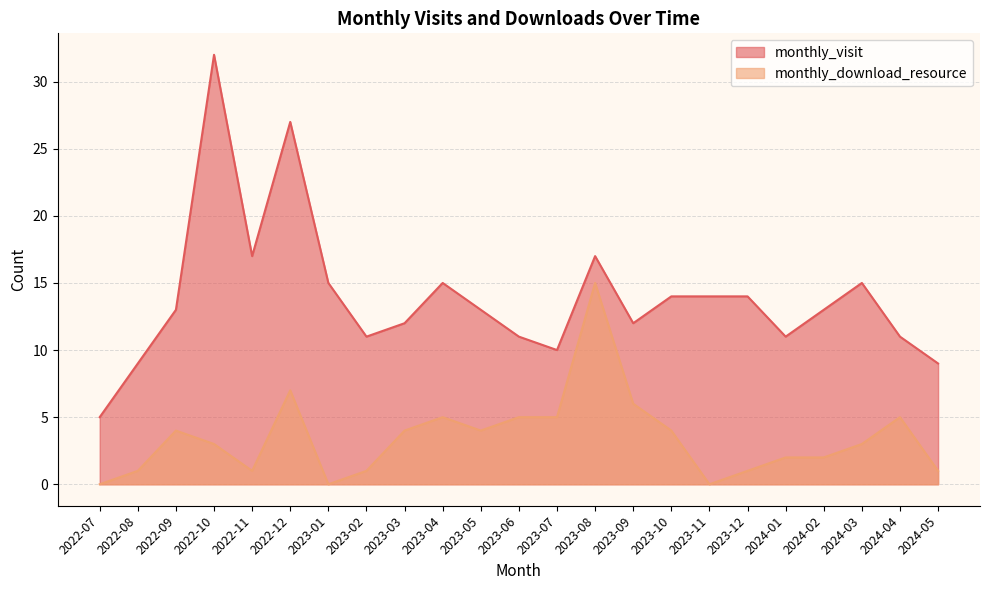

What is the lowest value of the monthly_visit series?

5